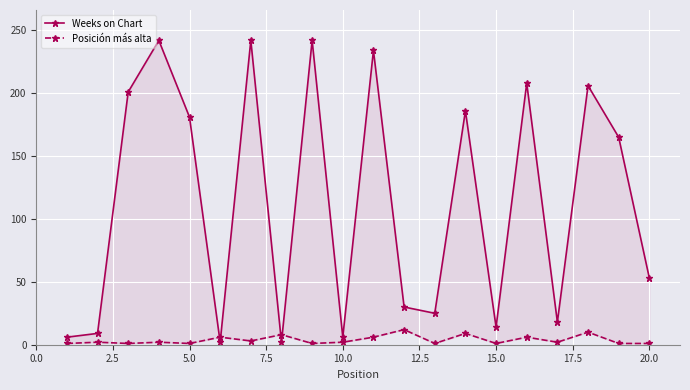

In Weeks on Chart, how many points are lower than both neighbors (excluding endpoints)?

6